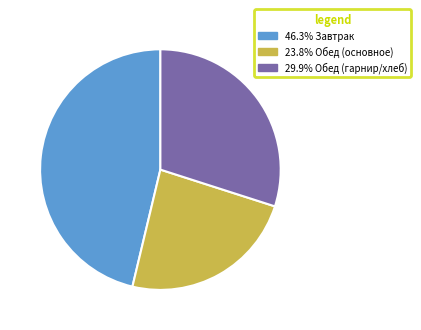

Is there a majority slice in this chart?

No